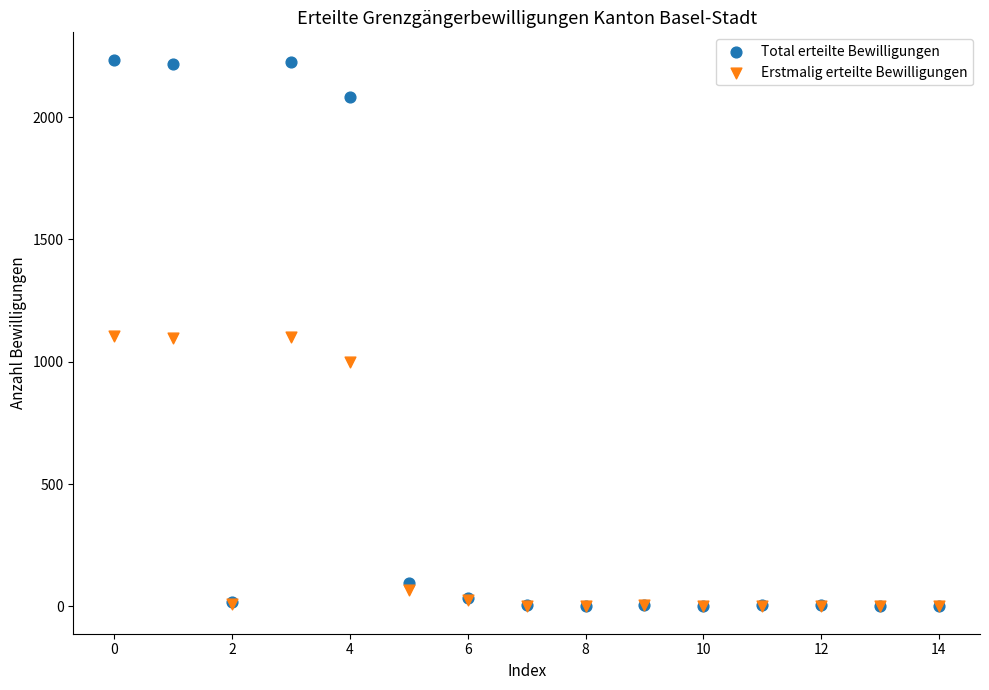

What are all the series names shown in the legend?

Total erteilte Bewilligungen, Erstmalig erteilte Bewilligungen